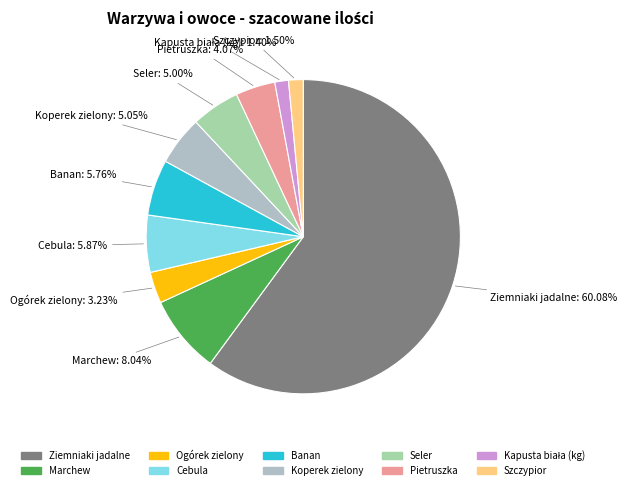

How many segments does this pie chart have?

10